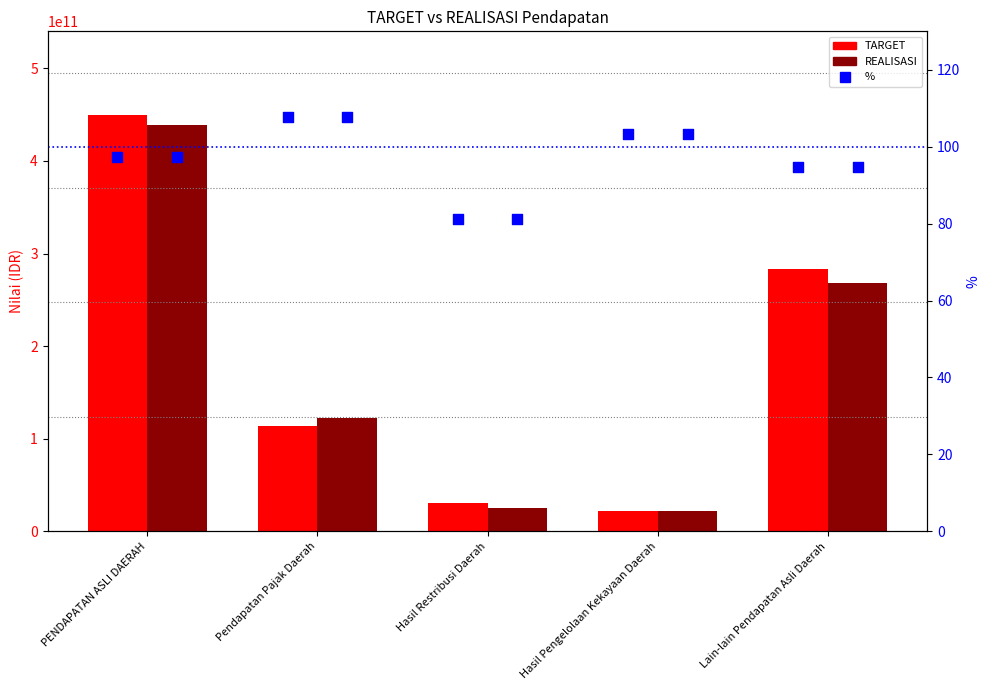

Which series has the largest total across all categories?

TARGET